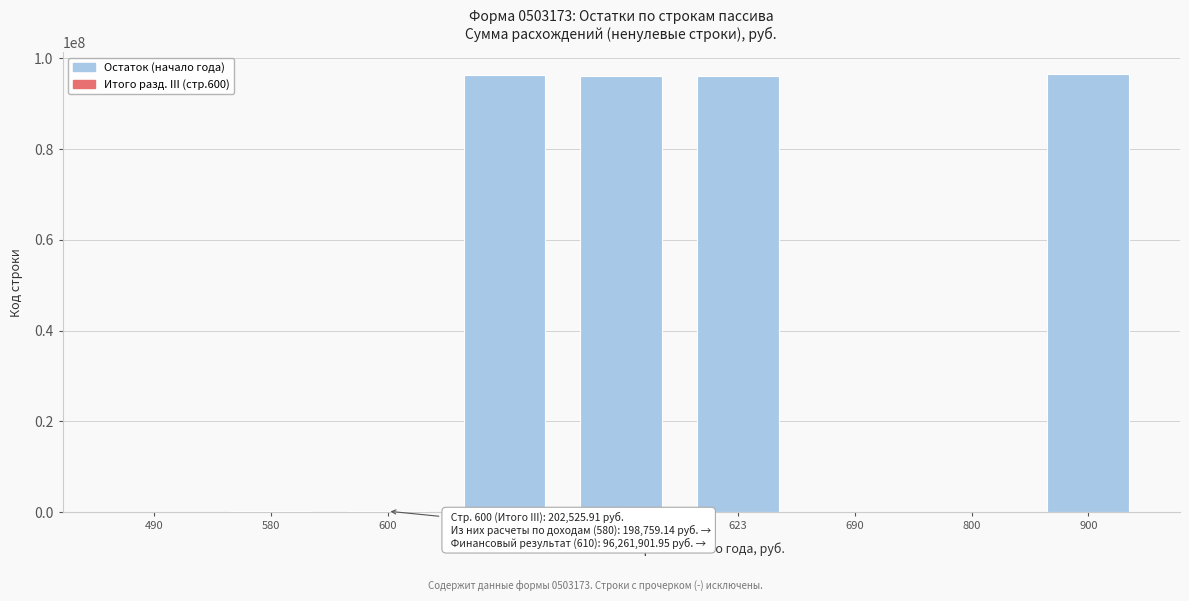

What is the maximum value shown in the chart?

96464427.9